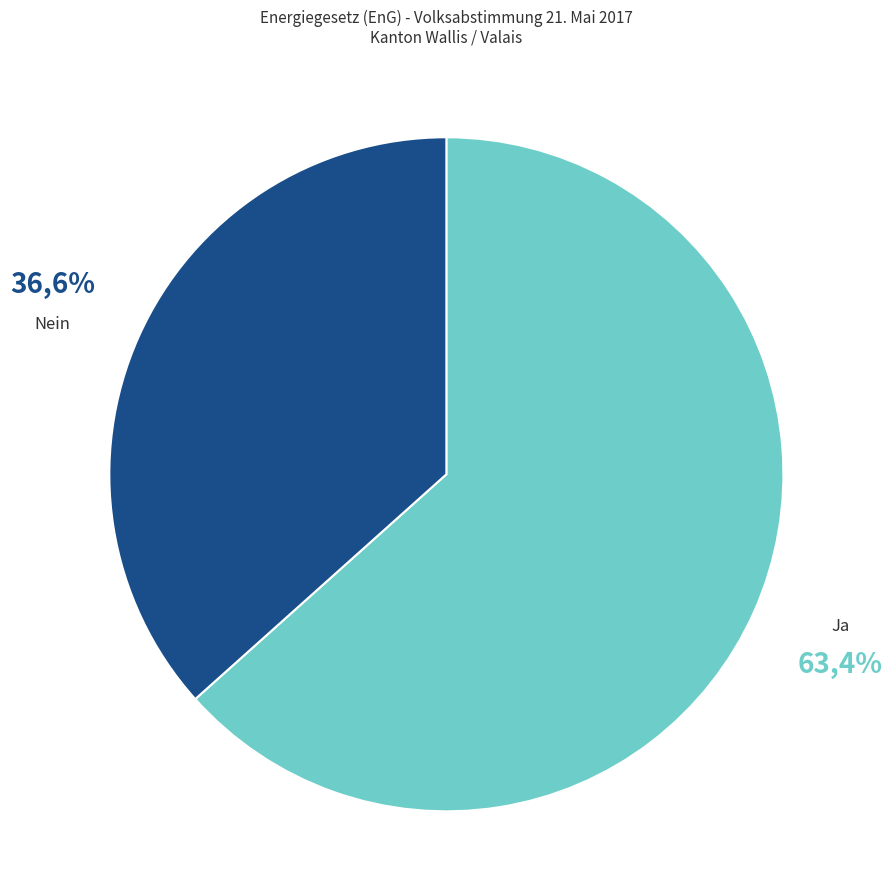

Which slice is the smallest?

Nein